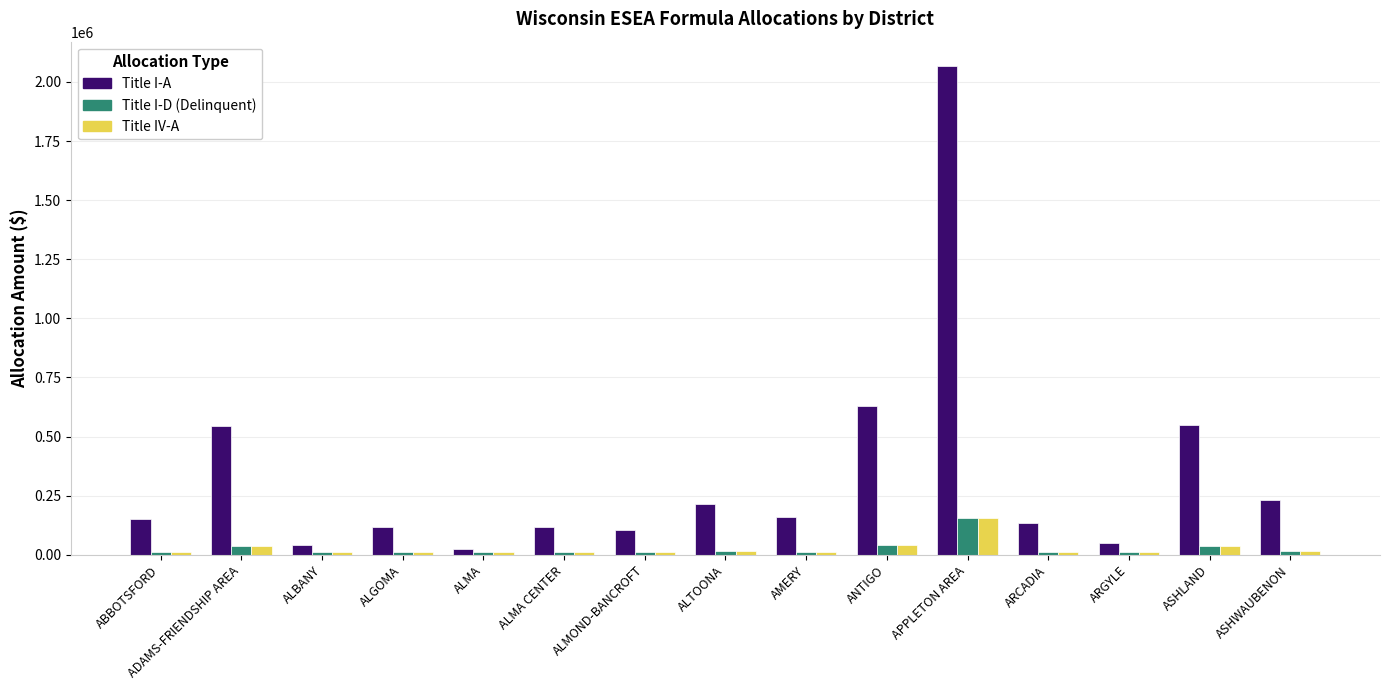

How many groups of bars are there?

15